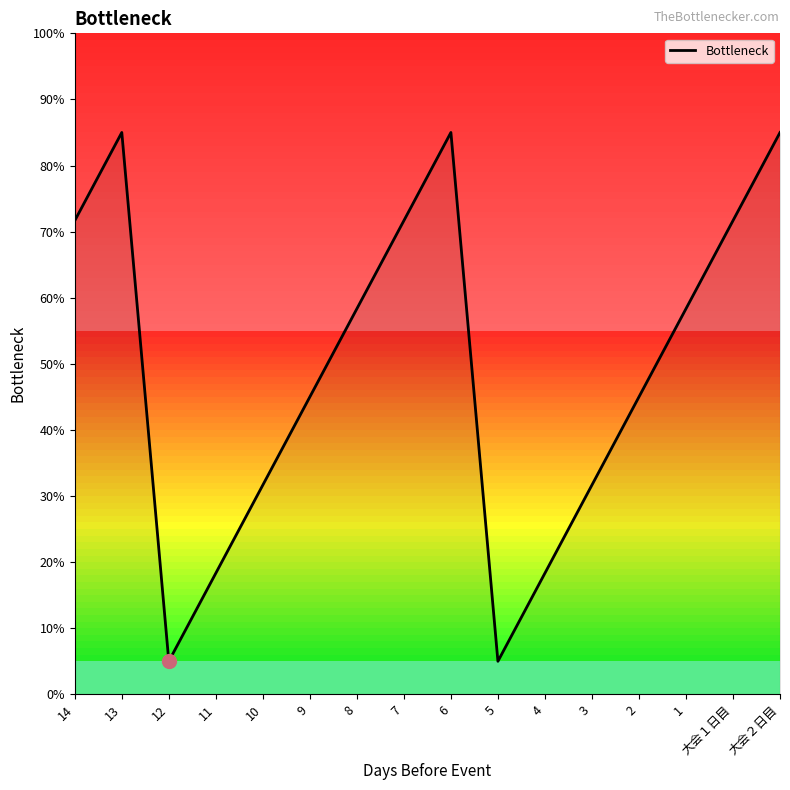

What is the change in value from 3 to 1?

+26.7